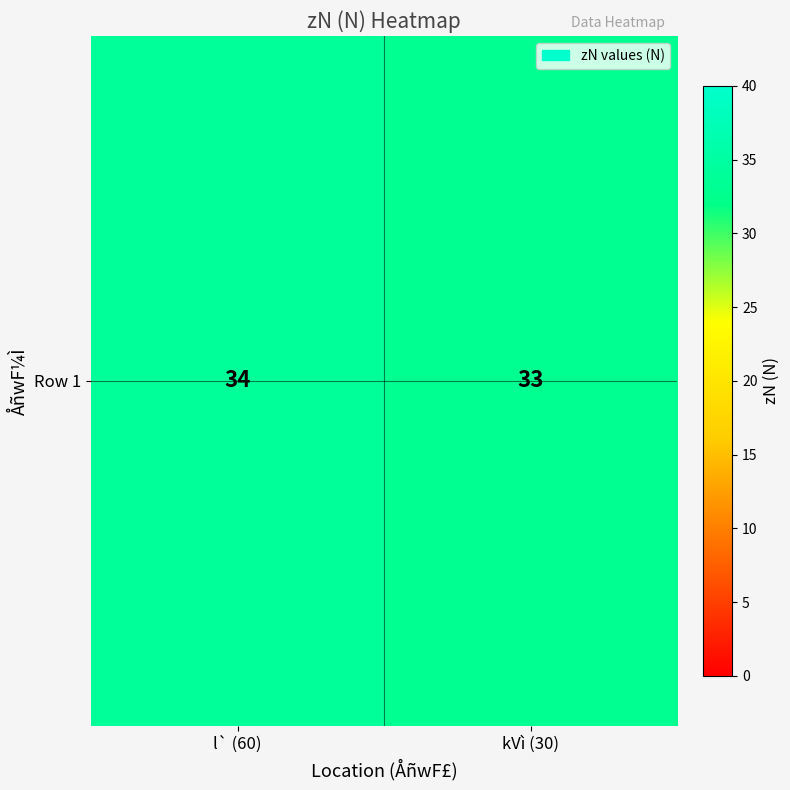

What is the difference between the values at kVì (30) and l` (60)?

1